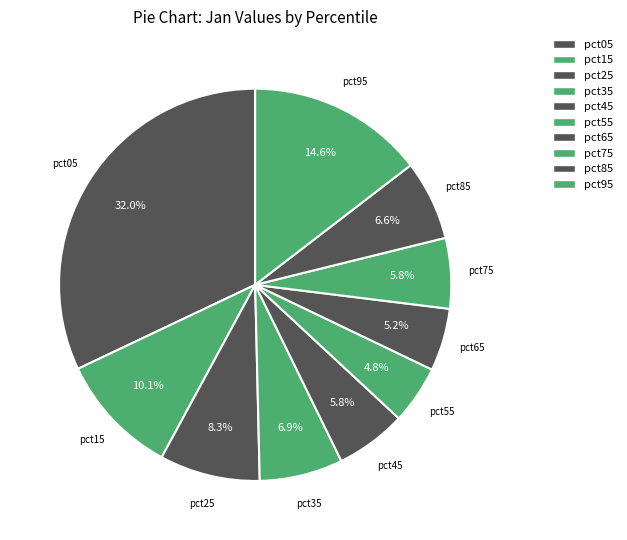

Count the number of slices in the pie.

10